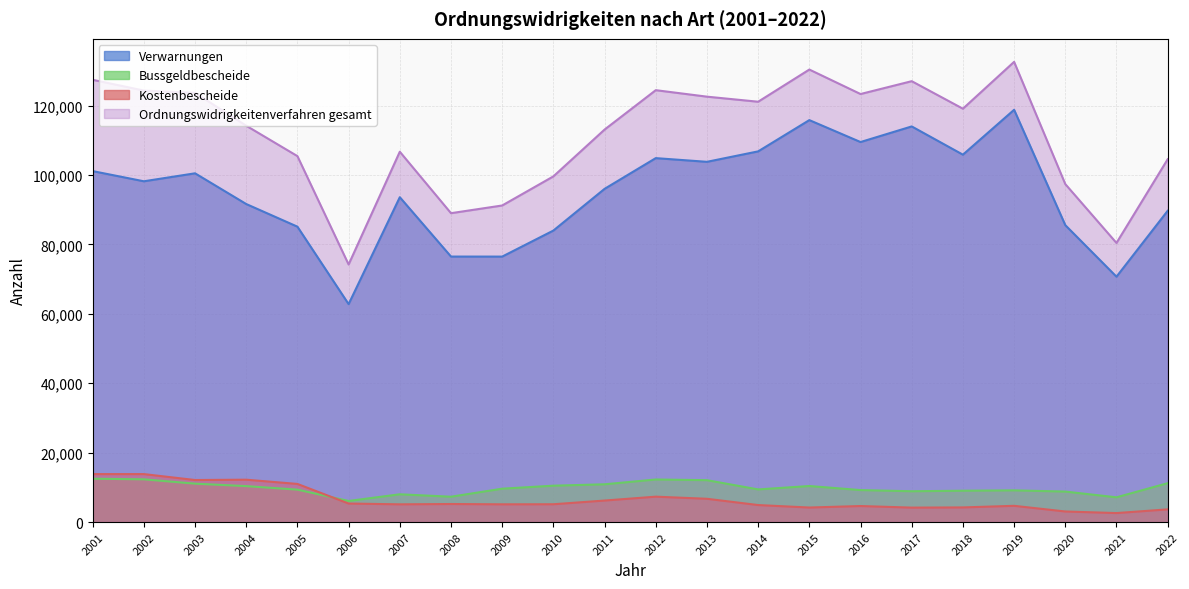

What is the difference between the Kostenbescheide values at 2007 and 2011?

1090